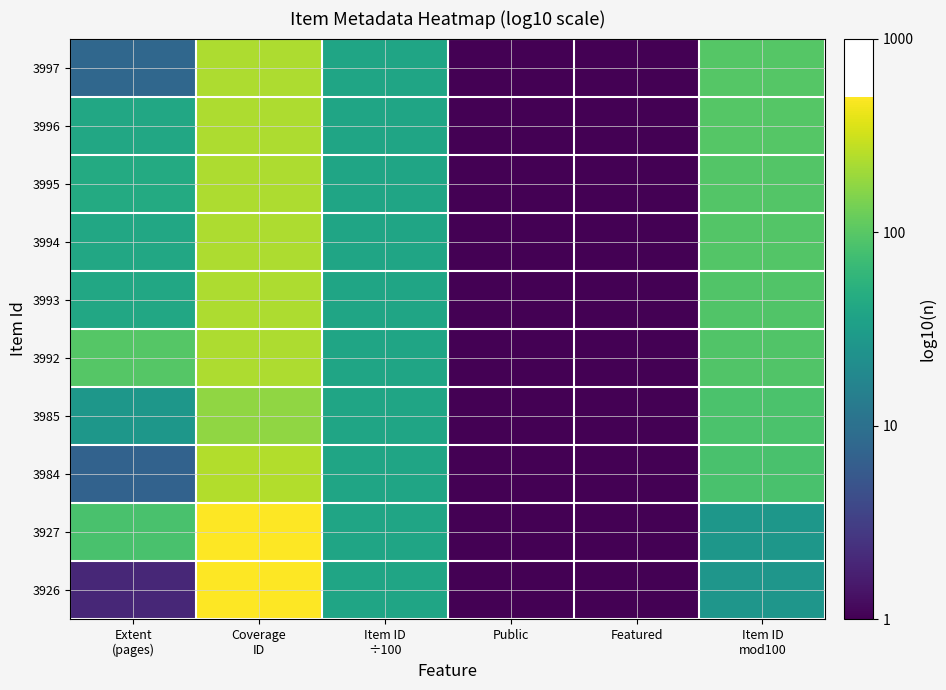

Reading left to right, what are all the values shown in this chart?

3997: Extent
(pages)=0.9	Coverage
ID=2.4	Item ID
÷100=1.6	Public=0.0	Featured=0.0	Item ID
mod100=2.0
3996: Extent
(pages)=1.6	Coverage
ID=2.4	Item ID
÷100=1.6	Public=0.0	Featured=0.0	Item ID
mod100=2.0
3995: Extent
(pages)=1.7	Coverage
ID=2.4	Item ID
÷100=1.6	Public=0.0	Featured=0.0	Item ID
mod100=2.0
3994: Extent
(pages)=1.6	Coverage
ID=2.4	Item ID
÷100=1.6	Public=0.0	Featured=0.0	Item ID
mod100=2.0
3993: Extent
(pages)=1.6	Coverage
ID=2.4	Item ID
÷100=1.6	Public=0.0	Featured=0.0	Item ID
mod100=2.0
3992: Extent
(pages)=2.0	Coverage
ID=2.4	Item ID
÷100=1.6	Public=0.0	Featured=0.0	Item ID
mod100=2.0
3985: Extent
(pages)=1.4	Coverage
ID=2.2	Item ID
÷100=1.6	Public=0.0	Featured=0.0	Item ID
mod100=1.9
3984: Extent
(pages)=0.8	Coverage
ID=2.4	Item ID
÷100=1.6	Public=0.0	Featured=0.0	Item ID
mod100=1.9
3927: Extent
(pages)=1.9	Coverage
ID=2.7	Item ID
÷100=1.6	Public=0.0	Featured=0.0	Item ID
mod100=1.4
3926: Extent
(pages)=0.3	Coverage
ID=2.7	Item ID
÷100=1.6	Public=0.0	Featured=0.0	Item ID
mod100=1.4